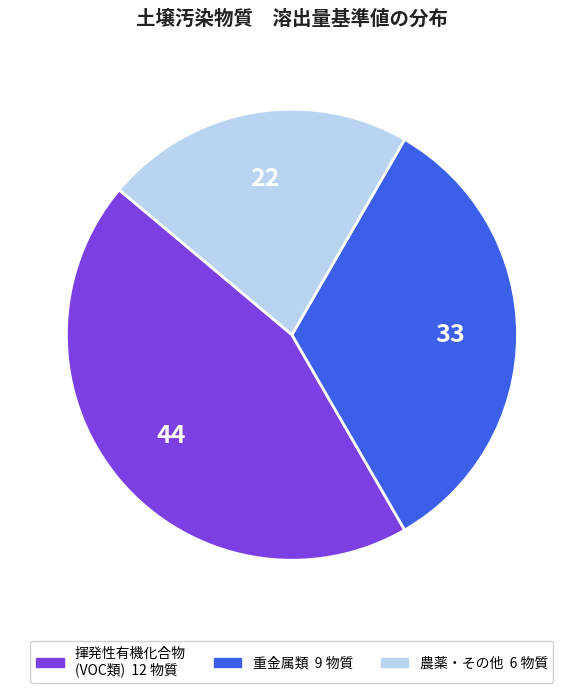

Is there a majority slice in this chart?

No